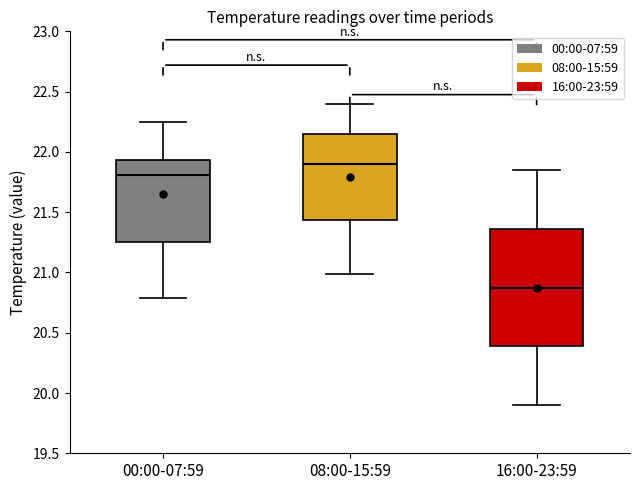

Comparing the boxes themselves (not the whiskers), which one is the tallest?

16:00-23:59